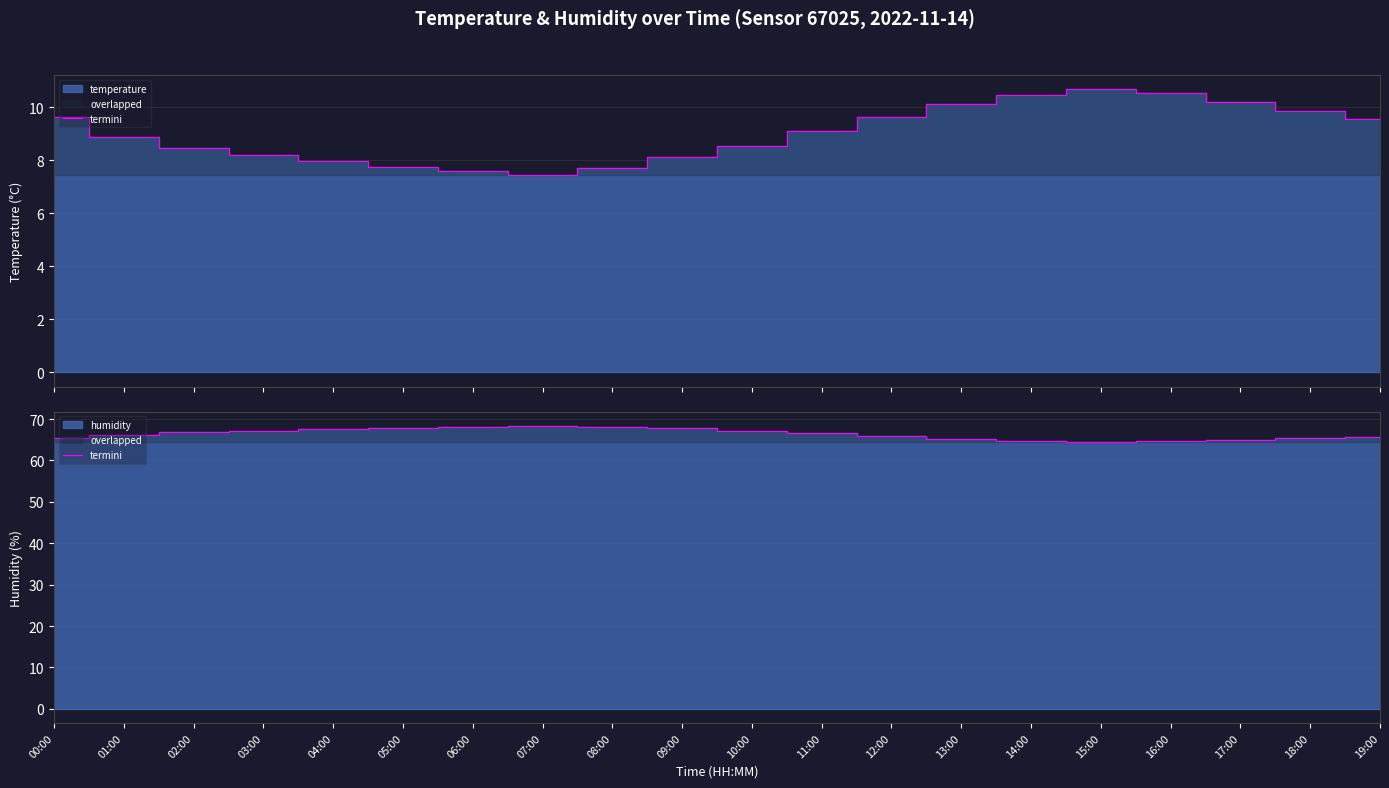

In humidity_termini, how many points are higher than both neighbors (excluding endpoints)?

1